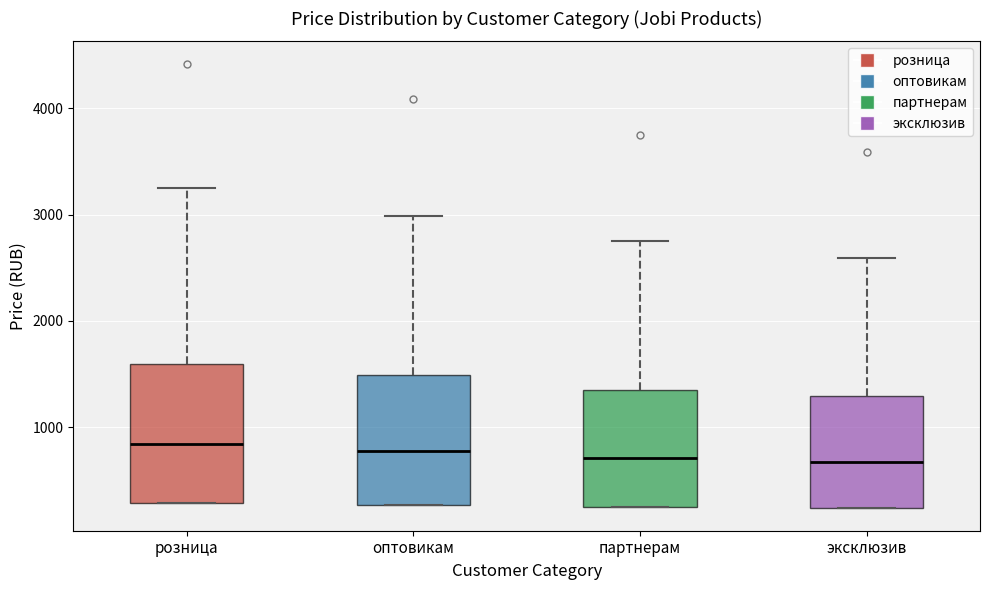

Reading left to right, read every box against the y-axis: the position of its median line, the range the box covers, and the ends of its whiskers. The values are not printed on the chart, so give them approximately, as read against the axis.

розница: median 800, box 300 to 1600, whiskers 300 to 3300
оптовикам: median 800, box 300 to 1500, whiskers 300 to 3000
партнерам: median 700, box 200 to 1400, whiskers 200 to 2800
эксклюзив: median 700, box 200 to 1300, whiskers 200 to 2600